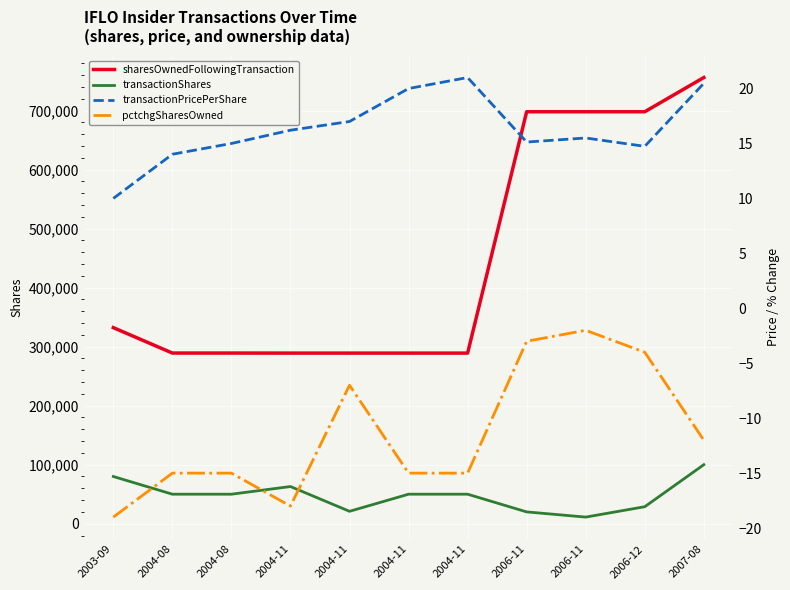

At which category is the sum across all series the highest?

2007-08